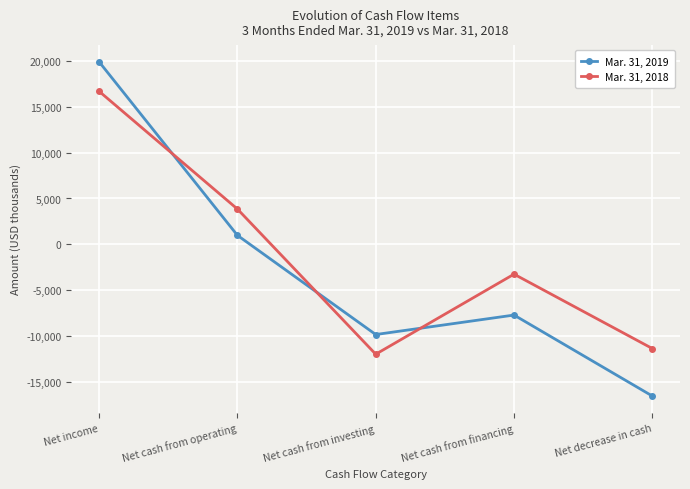

How many data points in Mar. 31, 2019 are less than -7681?

2